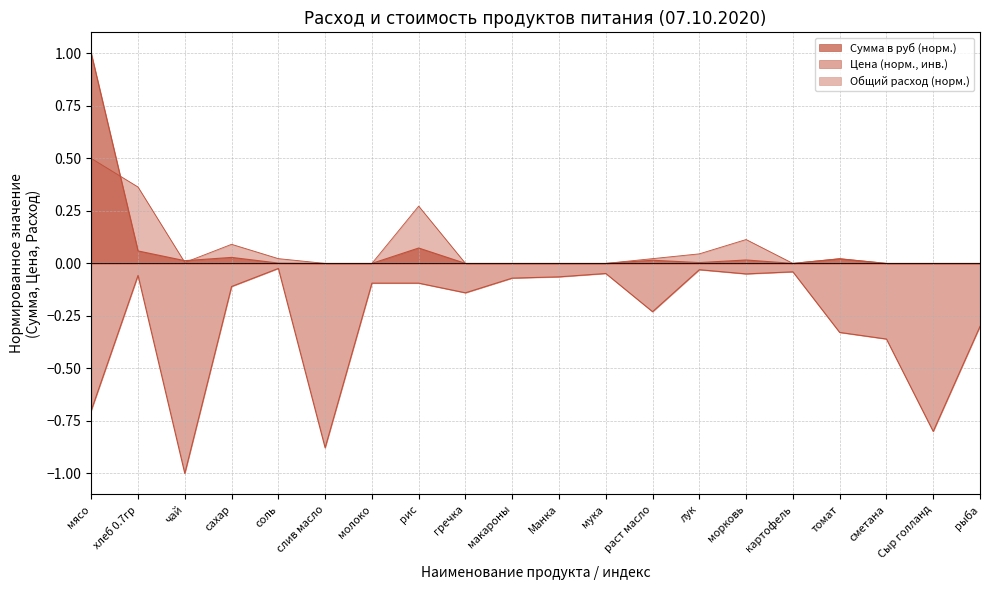

What is the highest value of the Сумма в руб series?

1.0